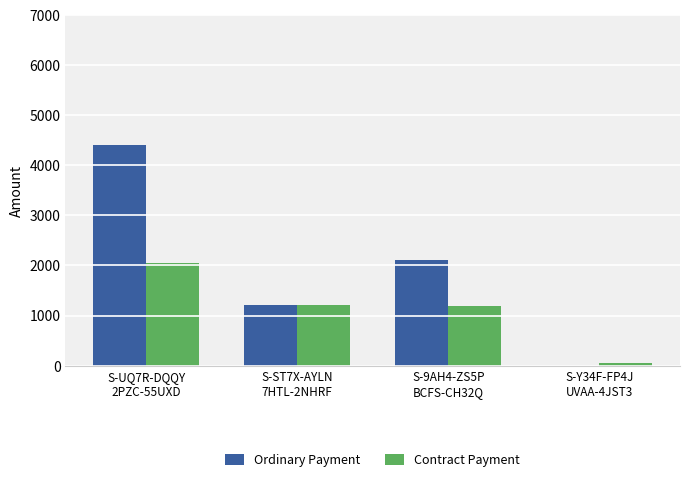

Which series has the largest total across all categories?

Ordinary Payment